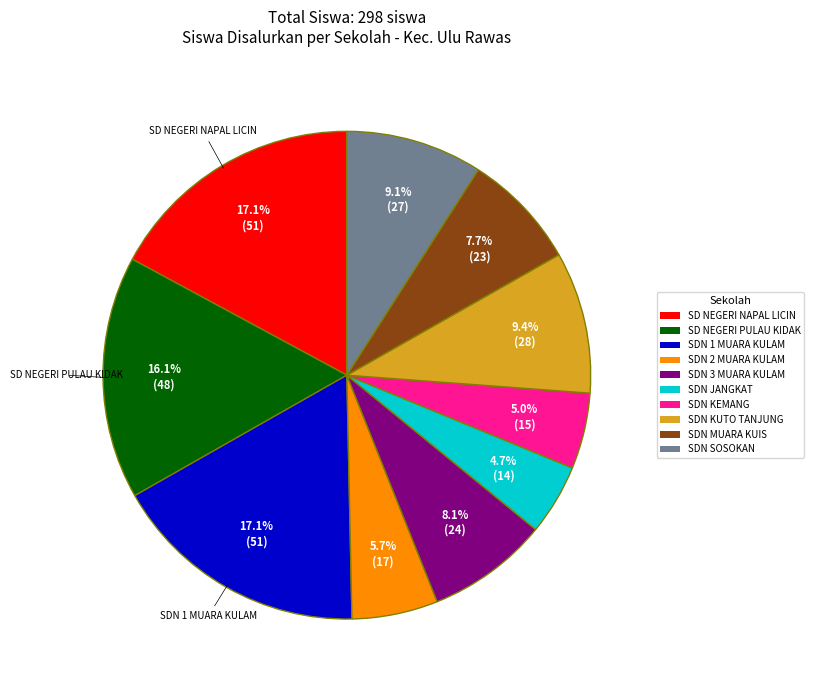

To the nearest percent, what is the average slice percentage?

10%